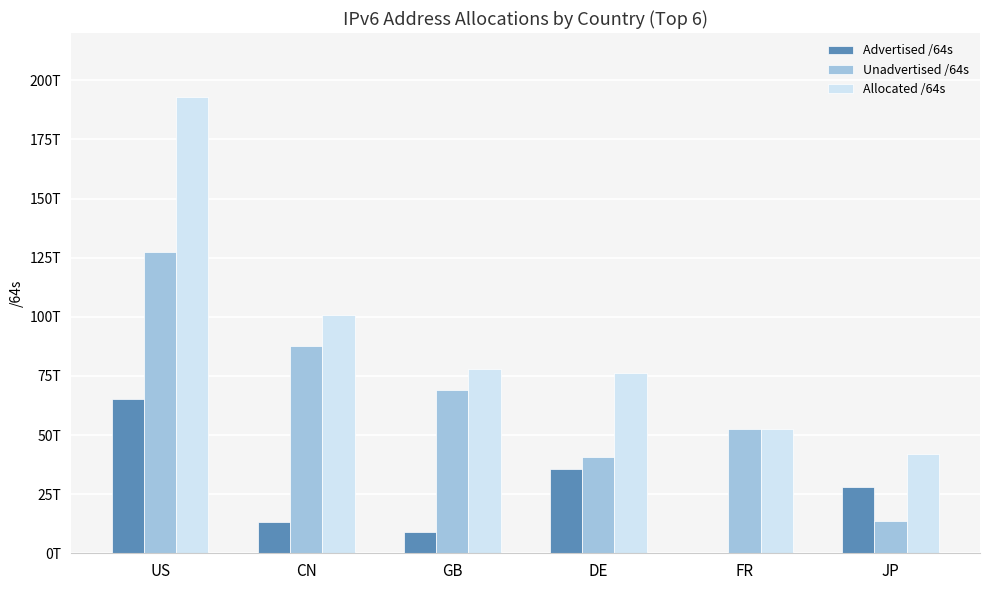

Which series has the widest spread of values?

Allocated /64s